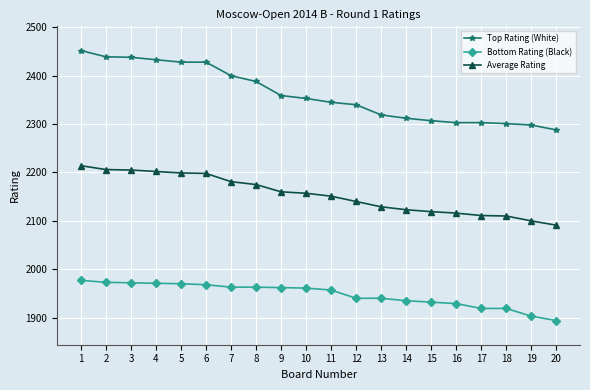

True or false: Bottom Rating (Black) and Average Rating intersect in this chart.

False